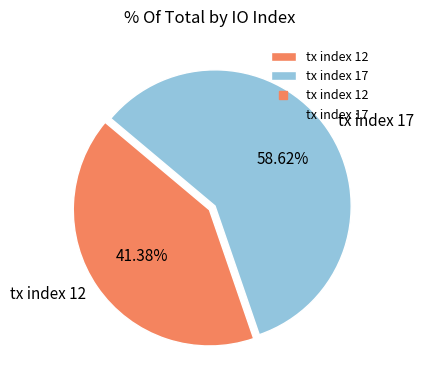

Combined, do tx index 17 and tx index 12 account for over 50%?

Yes